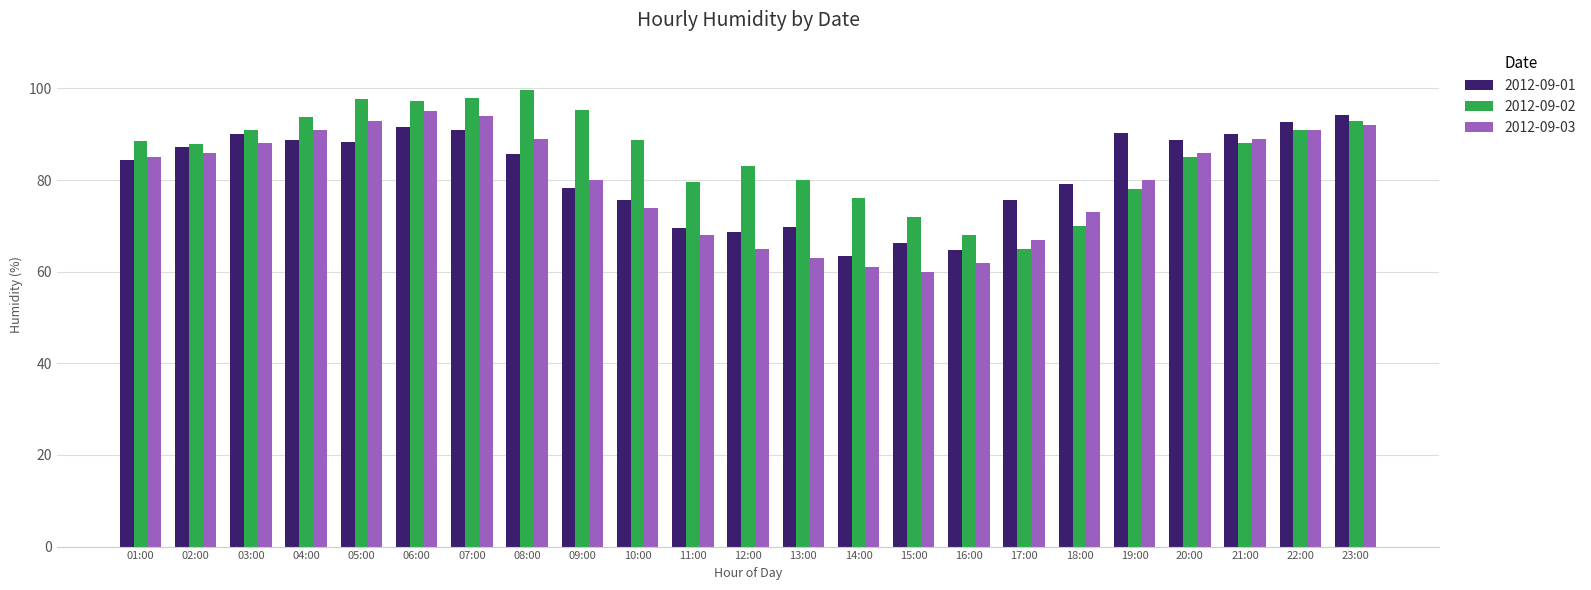

What are all the series names shown in the legend?

2012-09-01, 2012-09-02, 2012-09-03